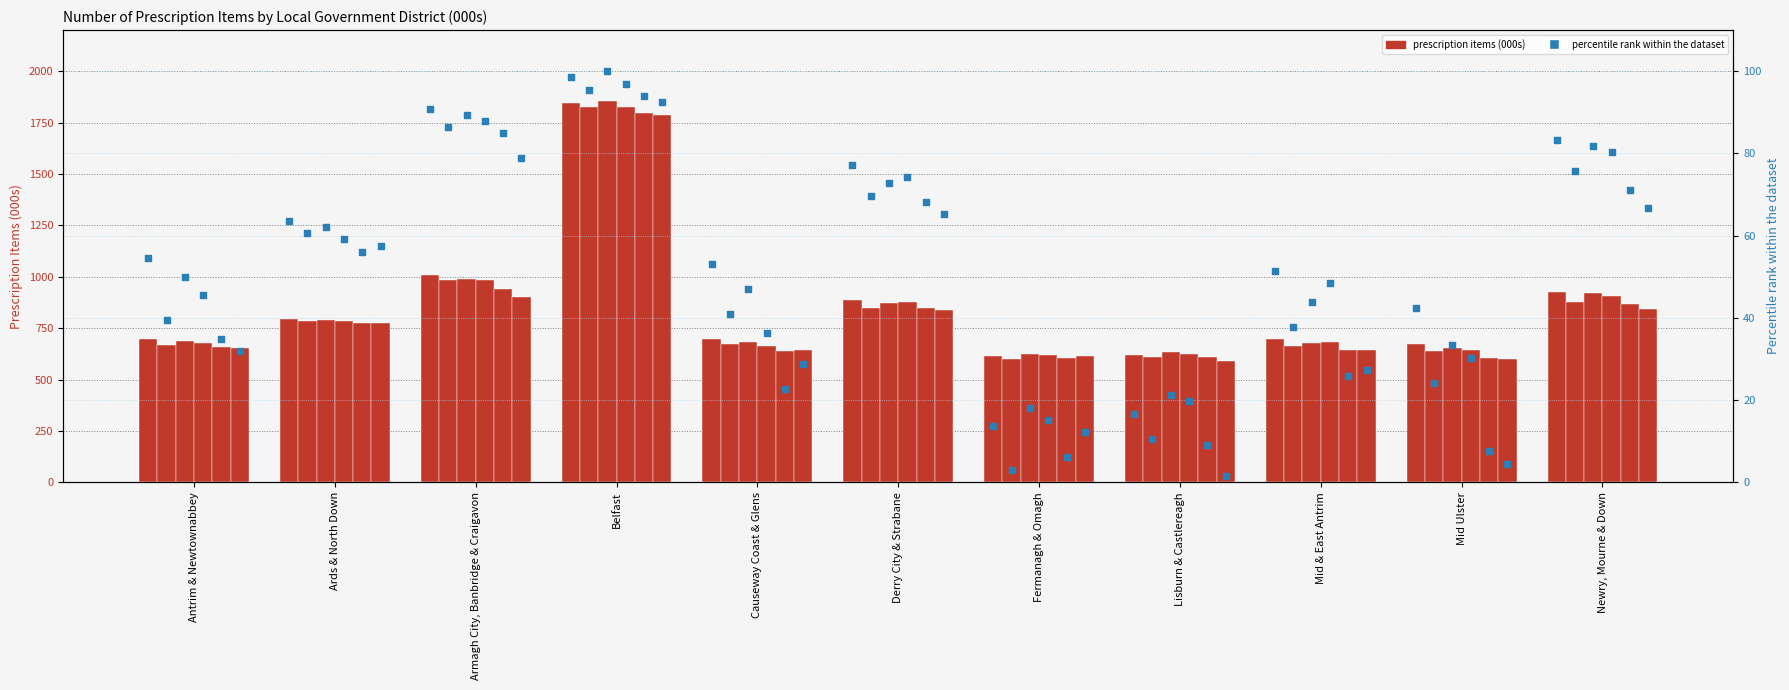

At how many categories does at least one series exceed 1795?

1